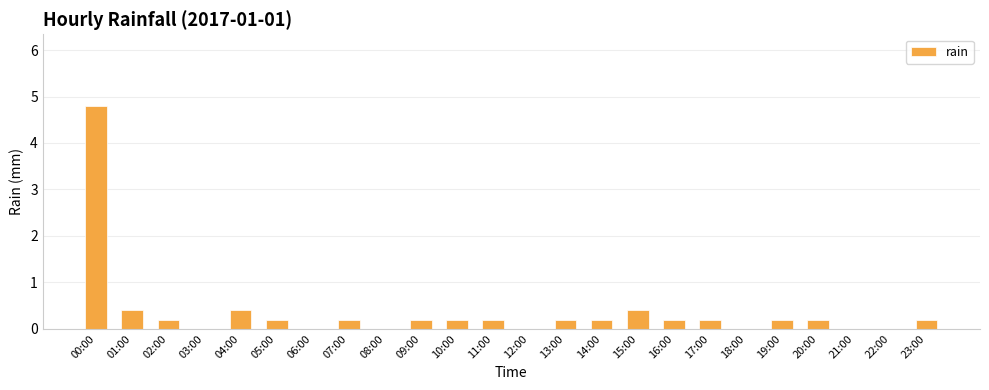

True or false: the data shows 0.4 at 04:00.

True